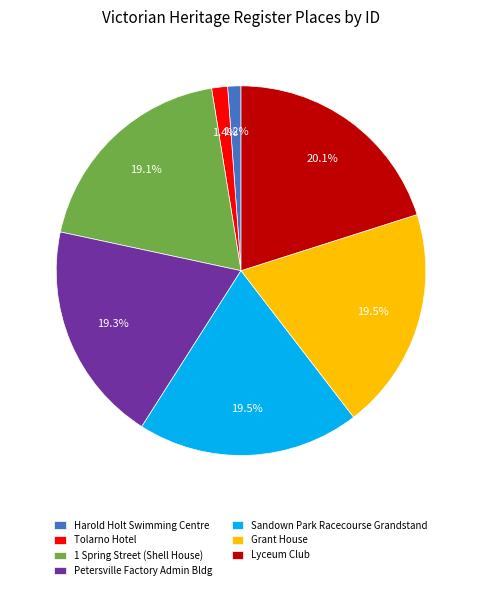

How much of the chart is everything except 1 Spring Street (Shell House)?

80.9%